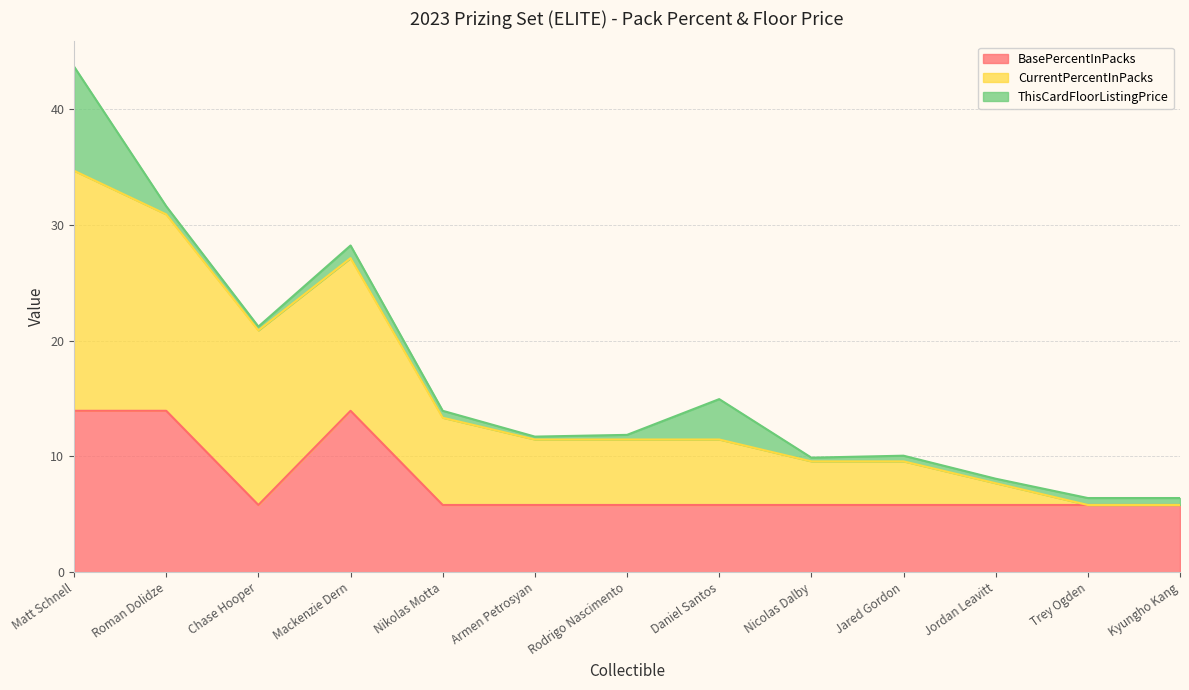

At Rodrigo Nascimento, list the series in order from largest to smallest.

BasePercentInPacks, CurrentPercentInPacks, ThisCardFloorListingPrice